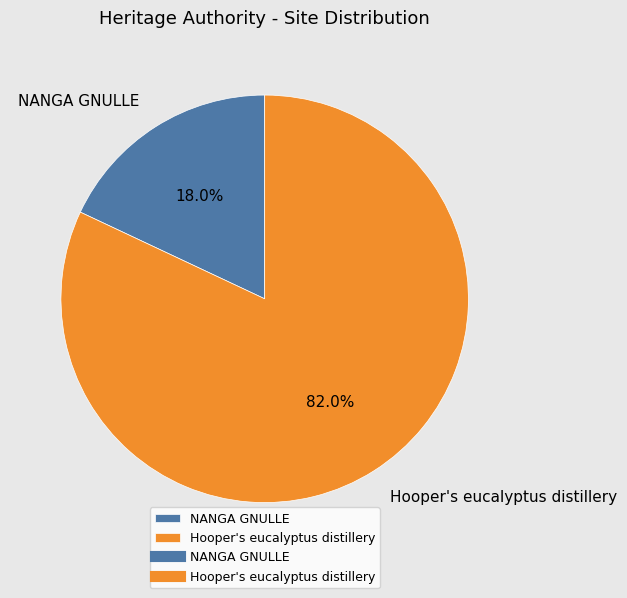

What is the largest slice in the pie chart?

Hooper's eucalyptus distillery